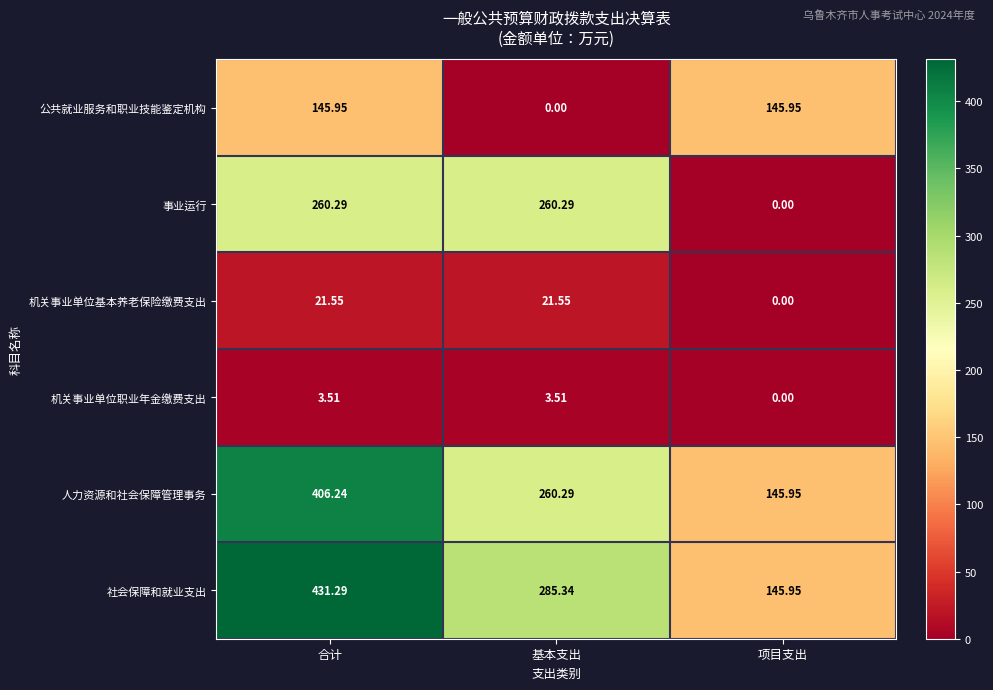

List the series in order of their peak value, lowest first.

机关事业单位职业年金缴费支出, 机关事业单位基本养老保险缴费支出, 公共就业服务和职业技能鉴定机构, 事业运行, 人力资源和社会保障管理事务, 社会保障和就业支出